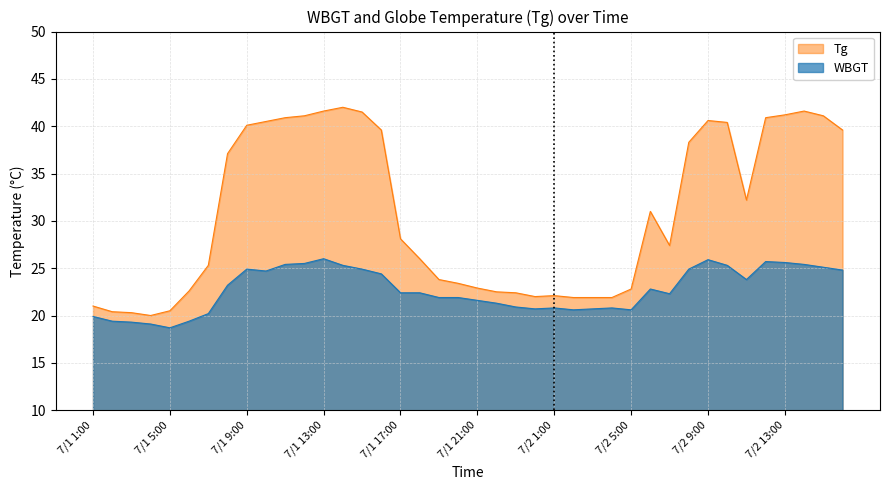

List the series in order of their overall mean, lowest first.

WBGT, Tg